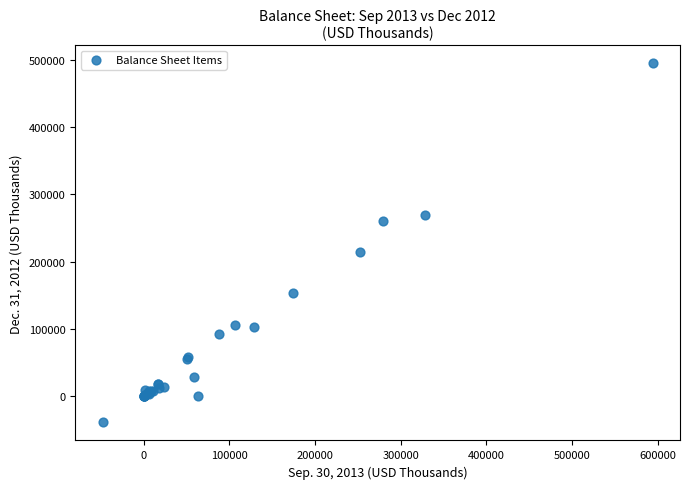

What Y value in the scatter plot is closest to 227893?

214174